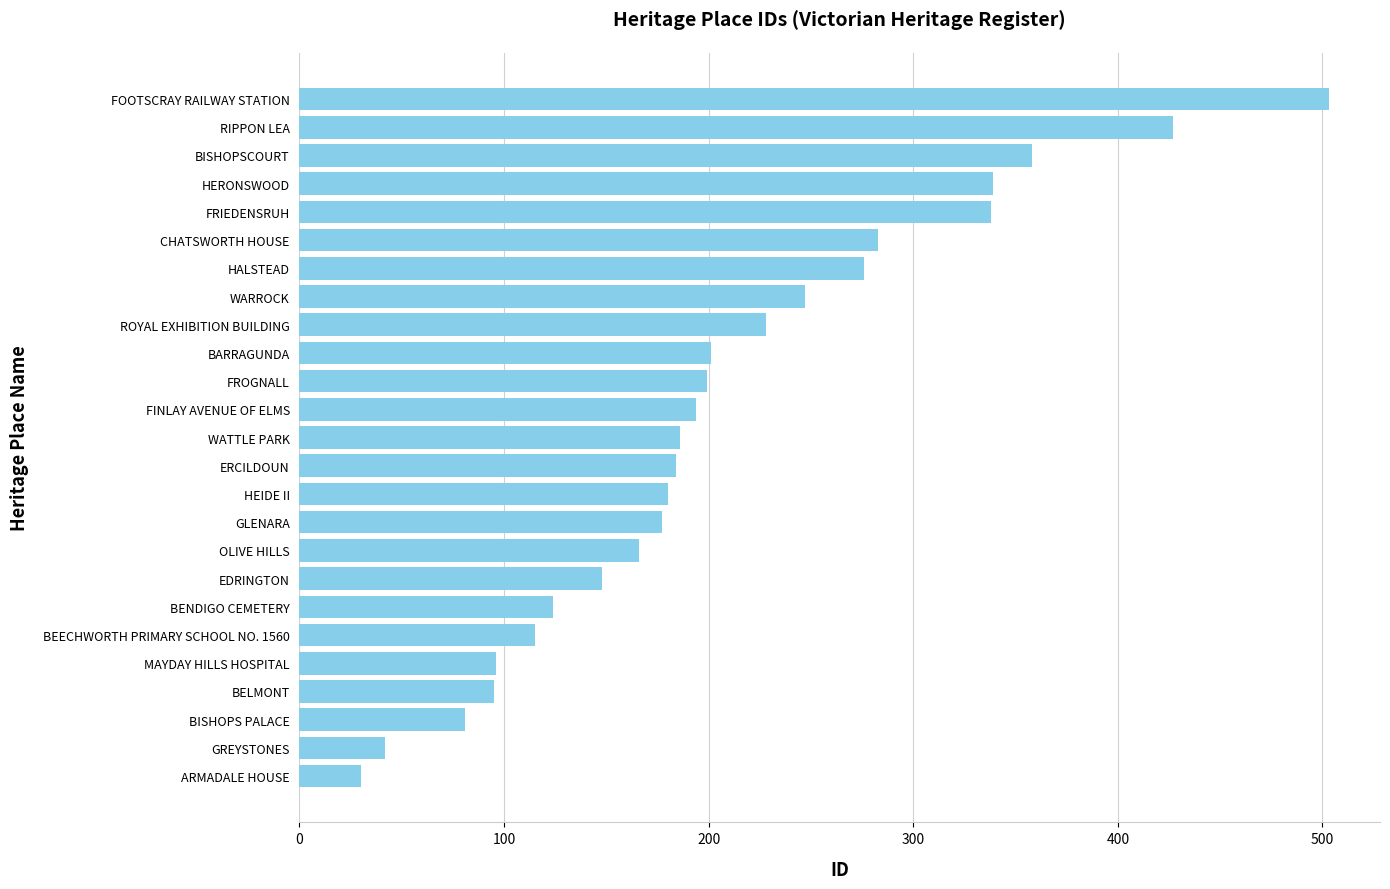

How many data points are less than 186?

12